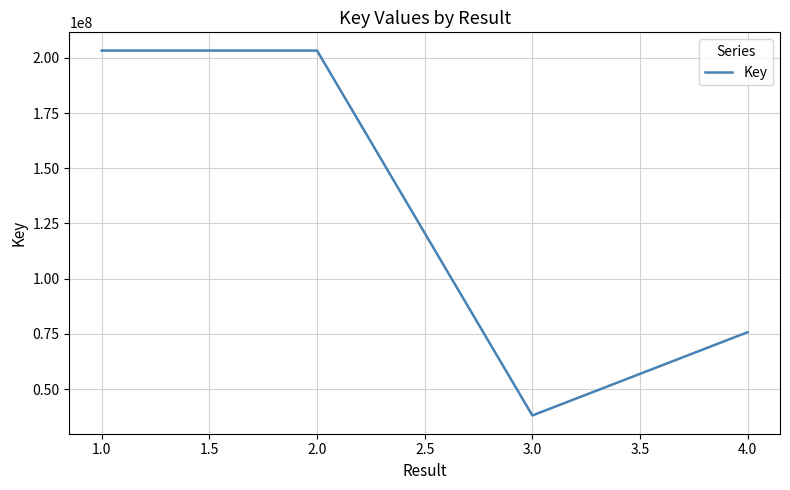

The value at 4.0 is 75779623. True or false?

True